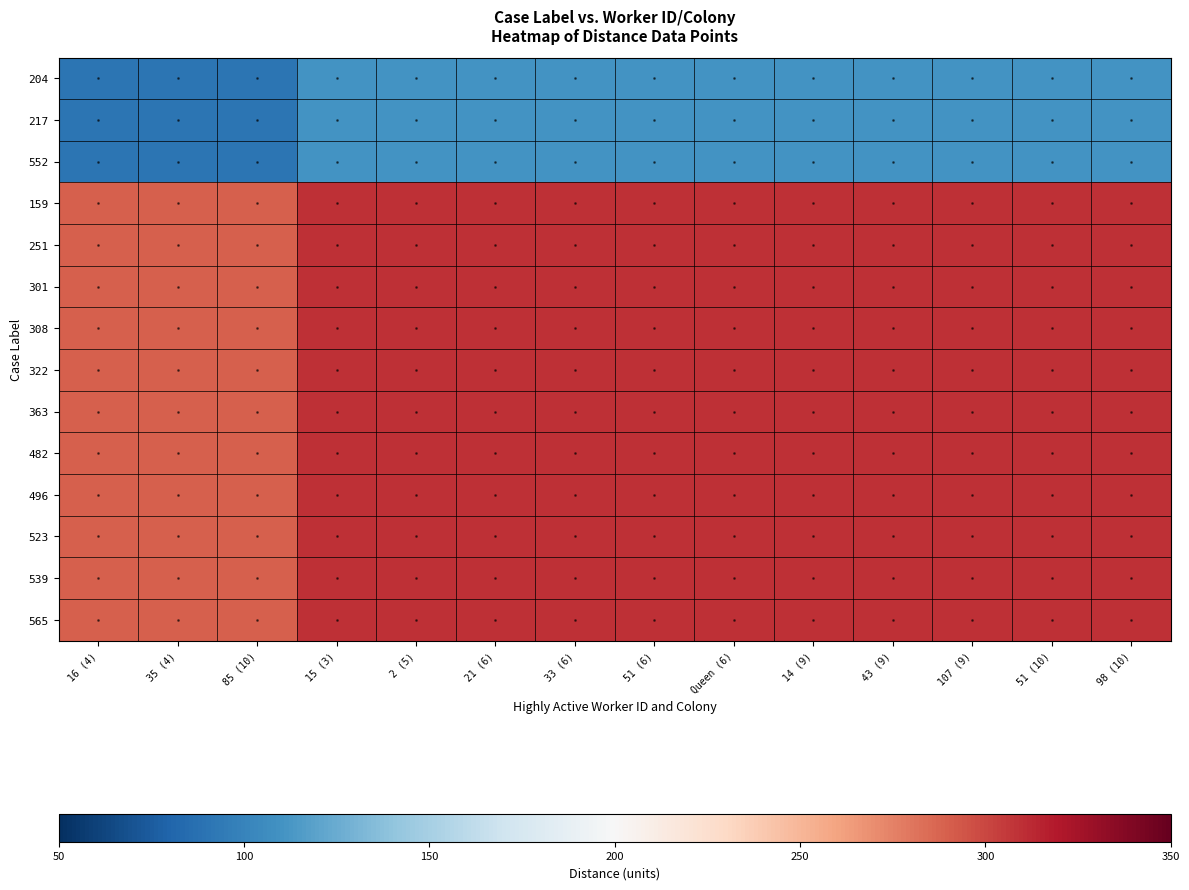

Reading right to left, list all the values displayed in this chart.

204: 98 (10)=110	51 (10)=110	107 (9)=110	43 (9)=110	14 (9)=110	Queen (6)=110	51 (6)=110	33 (6)=110	21 (6)=110	2 (5)=110	15 (3)=110	85 (10)=90	35 (4)=90	16 (4)=90
217: 98 (10)=110	51 (10)=110	107 (9)=110	43 (9)=110	14 (9)=110	Queen (6)=110	51 (6)=110	33 (6)=110	21 (6)=110	2 (5)=110	15 (3)=110	85 (10)=90	35 (4)=90	16 (4)=90
552: 98 (10)=110	51 (10)=110	107 (9)=110	43 (9)=110	14 (9)=110	Queen (6)=110	51 (6)=110	33 (6)=110	21 (6)=110	2 (5)=110	15 (3)=110	85 (10)=90	35 (4)=90	16 (4)=90
159: 98 (10)=310	51 (10)=310	107 (9)=310	43 (9)=310	14 (9)=310	Queen (6)=310	51 (6)=310	33 (6)=310	21 (6)=310	2 (5)=310	15 (3)=310	85 (10)=290	35 (4)=290	16 (4)=290
251: 98 (10)=310	51 (10)=310	107 (9)=310	43 (9)=310	14 (9)=310	Queen (6)=310	51 (6)=310	33 (6)=310	21 (6)=310	2 (5)=310	15 (3)=310	85 (10)=290	35 (4)=290	16 (4)=290
301: 98 (10)=310	51 (10)=310	107 (9)=310	43 (9)=310	14 (9)=310	Queen (6)=310	51 (6)=310	33 (6)=310	21 (6)=310	2 (5)=310	15 (3)=310	85 (10)=290	35 (4)=290	16 (4)=290
308: 98 (10)=310	51 (10)=310	107 (9)=310	43 (9)=310	14 (9)=310	Queen (6)=310	51 (6)=310	33 (6)=310	21 (6)=310	2 (5)=310	15 (3)=310	85 (10)=290	35 (4)=290	16 (4)=290
322: 98 (10)=310	51 (10)=310	107 (9)=310	43 (9)=310	14 (9)=310	Queen (6)=310	51 (6)=310	33 (6)=310	21 (6)=310	2 (5)=310	15 (3)=310	85 (10)=290	35 (4)=290	16 (4)=290
363: 98 (10)=310	51 (10)=310	107 (9)=310	43 (9)=310	14 (9)=310	Queen (6)=310	51 (6)=310	33 (6)=310	21 (6)=310	2 (5)=310	15 (3)=310	85 (10)=290	35 (4)=290	16 (4)=290
482: 98 (10)=310	51 (10)=310	107 (9)=310	43 (9)=310	14 (9)=310	Queen (6)=310	51 (6)=310	33 (6)=310	21 (6)=310	2 (5)=310	15 (3)=310	85 (10)=290	35 (4)=290	16 (4)=290
496: 98 (10)=310	51 (10)=310	107 (9)=310	43 (9)=310	14 (9)=310	Queen (6)=310	51 (6)=310	33 (6)=310	21 (6)=310	2 (5)=310	15 (3)=310	85 (10)=290	35 (4)=290	16 (4)=290
523: 98 (10)=310	51 (10)=310	107 (9)=310	43 (9)=310	14 (9)=310	Queen (6)=310	51 (6)=310	33 (6)=310	21 (6)=310	2 (5)=310	15 (3)=310	85 (10)=290	35 (4)=290	16 (4)=290
539: 98 (10)=310	51 (10)=310	107 (9)=310	43 (9)=310	14 (9)=310	Queen (6)=310	51 (6)=310	33 (6)=310	21 (6)=310	2 (5)=310	15 (3)=310	85 (10)=290	35 (4)=290	16 (4)=290
565: 98 (10)=310	51 (10)=310	107 (9)=310	43 (9)=310	14 (9)=310	Queen (6)=310	51 (6)=310	33 (6)=310	21 (6)=310	2 (5)=310	15 (3)=310	85 (10)=290	35 (4)=290	16 (4)=290